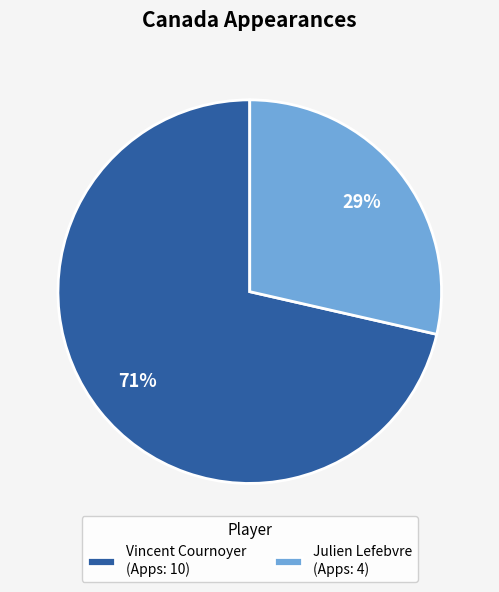

To the nearest percent, what percentage of the pie is Julien Lefebvre?

29%